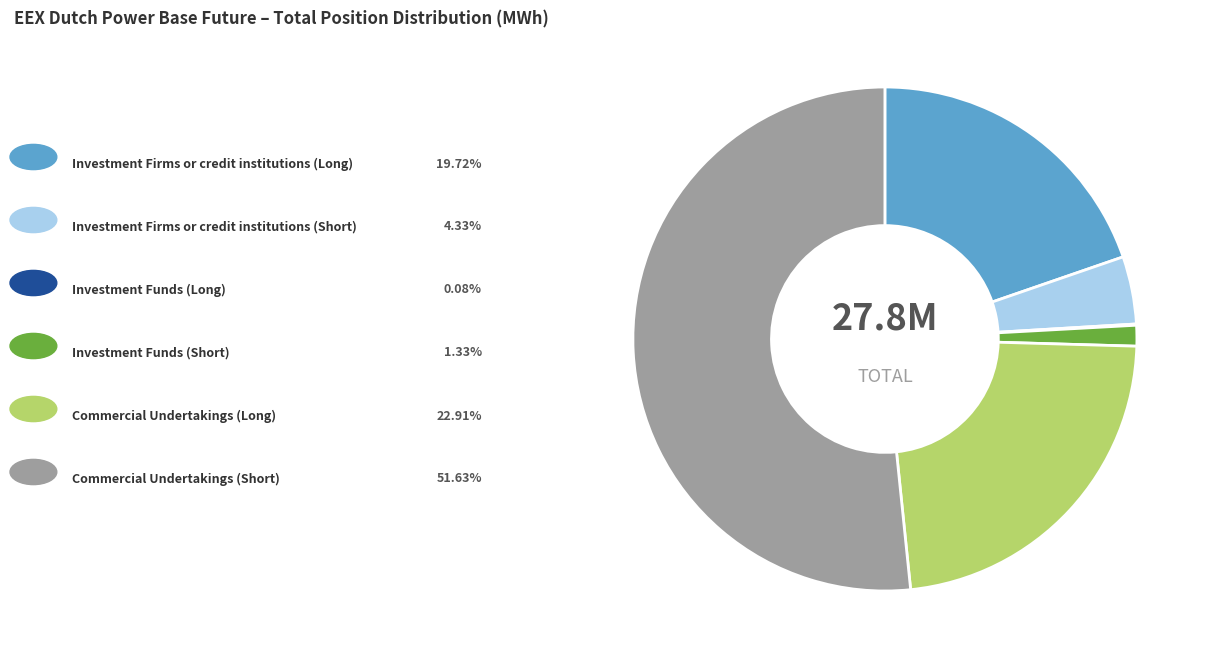

Is there any slice that represents more than half of the pie?

Yes